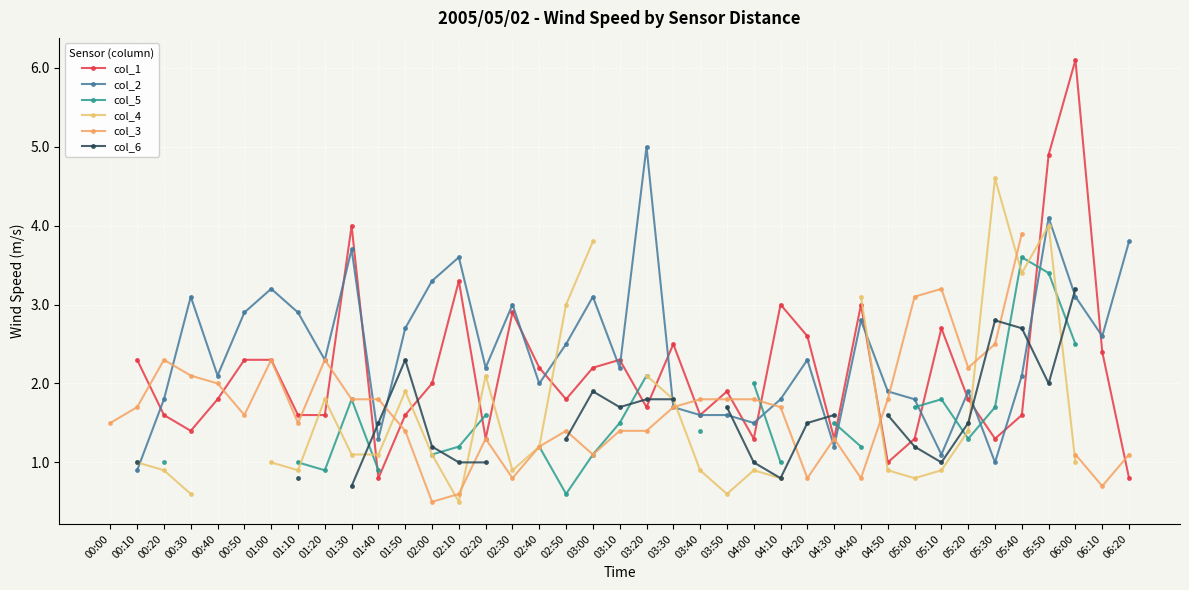

In col_3, how many points are higher than both neighbors (excluding endpoints)?

7